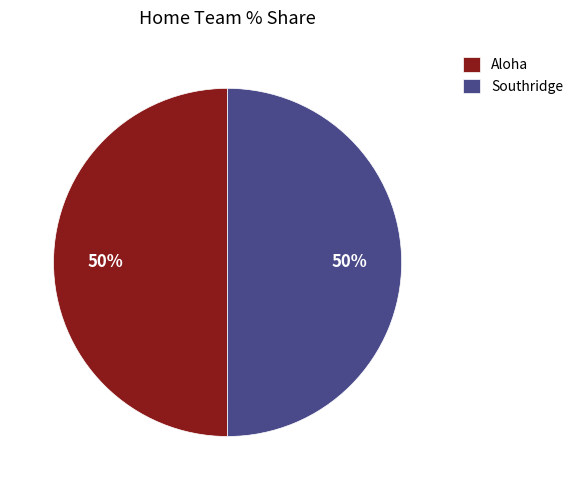

Combined, do Southridge and Aloha account for over 50%?

Yes